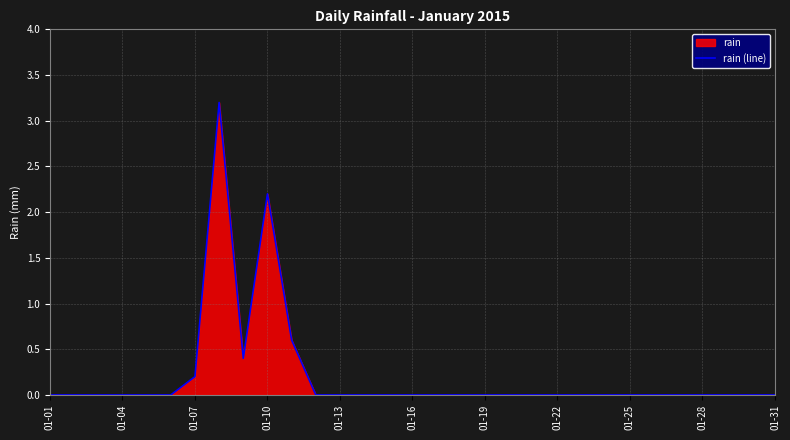

The value at 01-10 is 2.2. True or false?

True